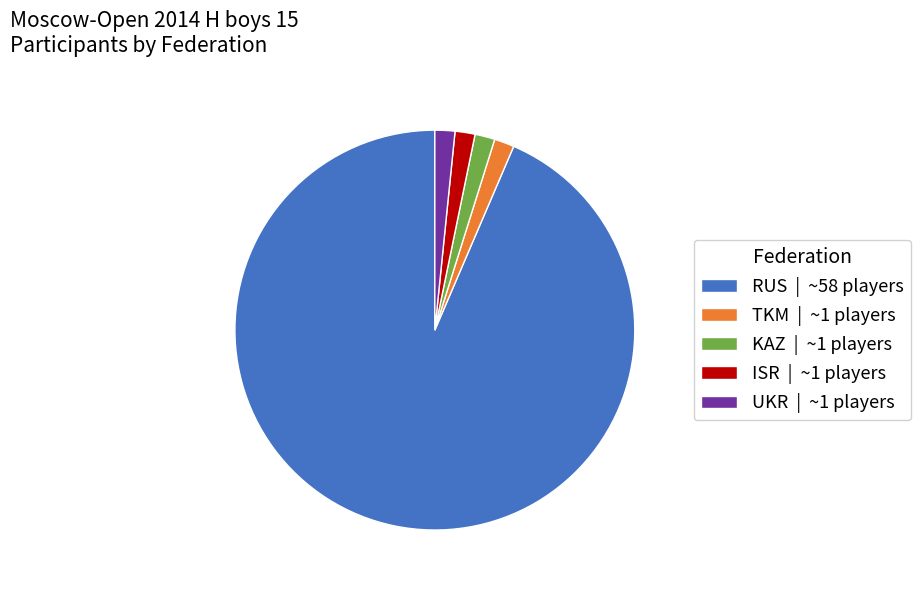

How many slices are in this pie chart?

5